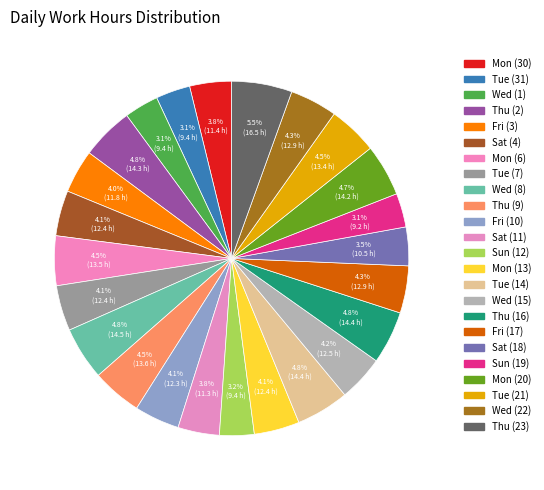

Which slice is the smallest?

Sun (19)